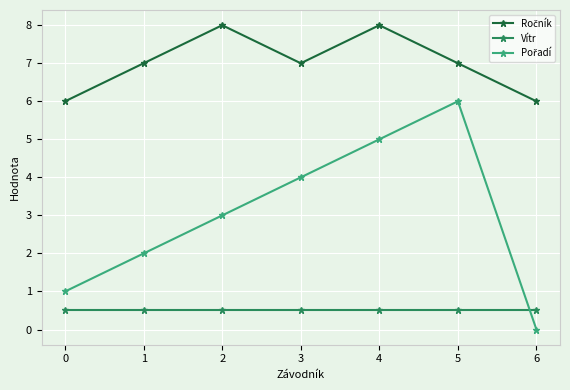

What is the total value across all series at 5?

13.5